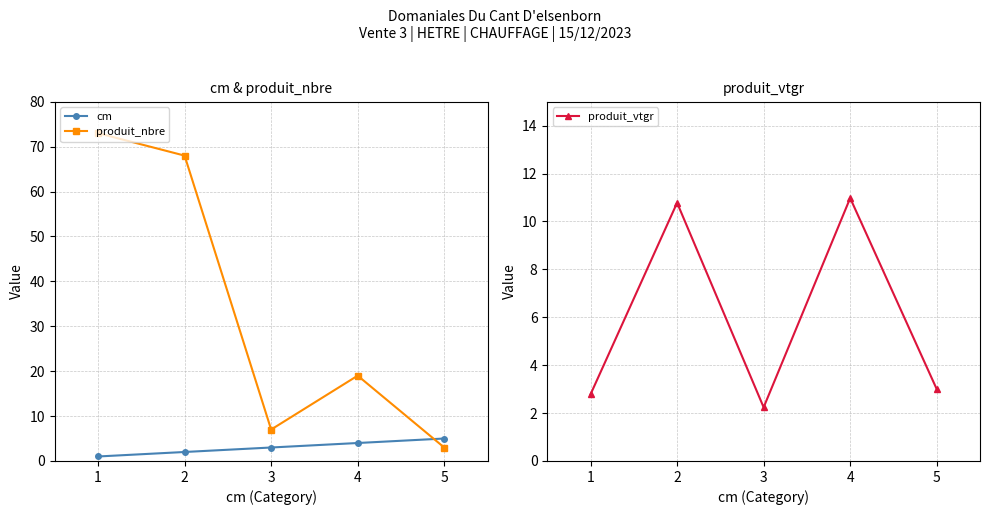

At which label does cm reach its peak?

5